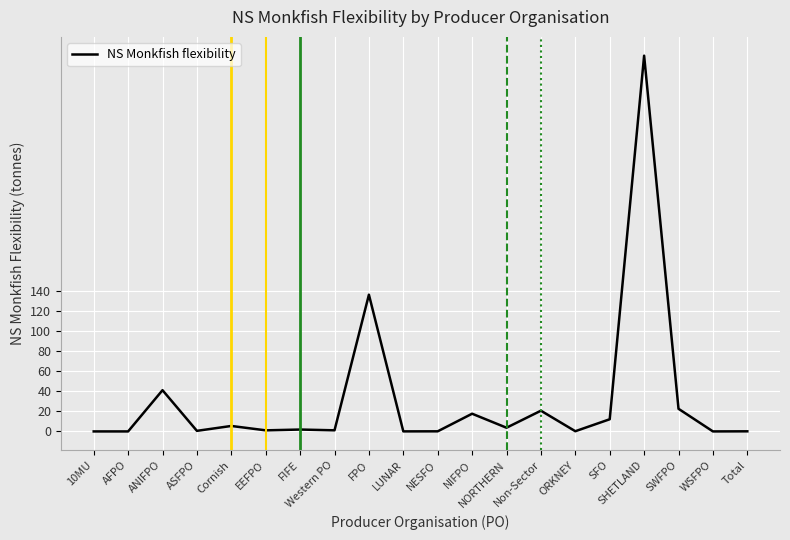

What is the change in value from AFPO to Non-Sector?

+20.6